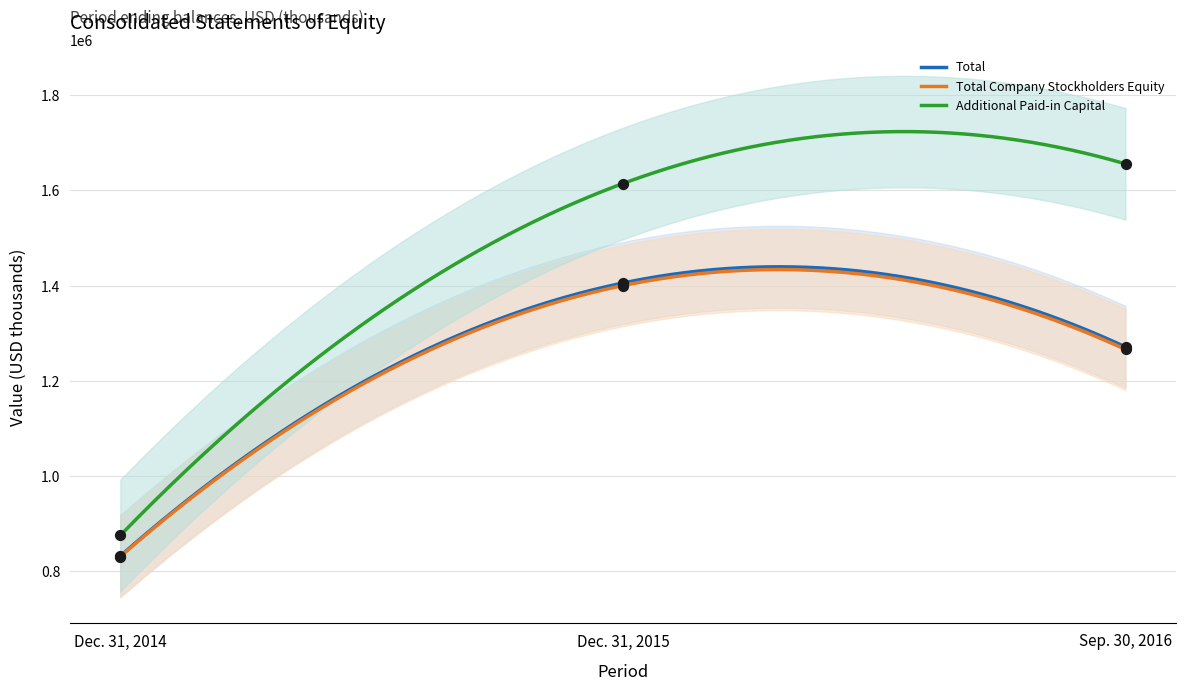

What is the maximum value for Additional Paid-in Capital?

1723572.4